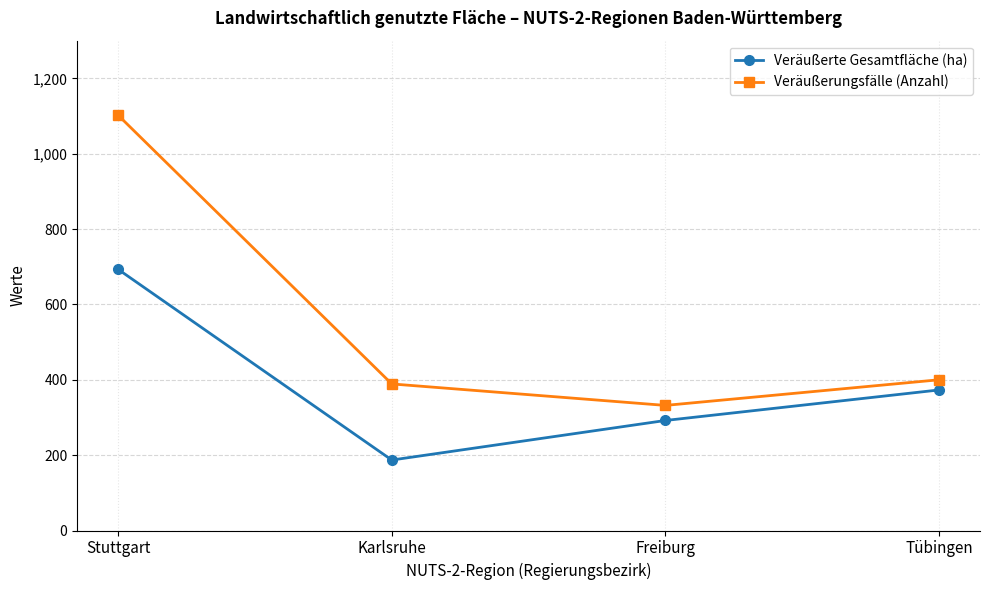

Reading left to right, what are all the values shown in this chart?

Veräußerte Gesamtfläche (ha): Stuttgart=693	Karlsruhe=187	Freiburg=292	Tübingen=373
Veräußerungsfälle (Anzahl): Stuttgart=1102	Karlsruhe=389	Freiburg=332	Tübingen=400